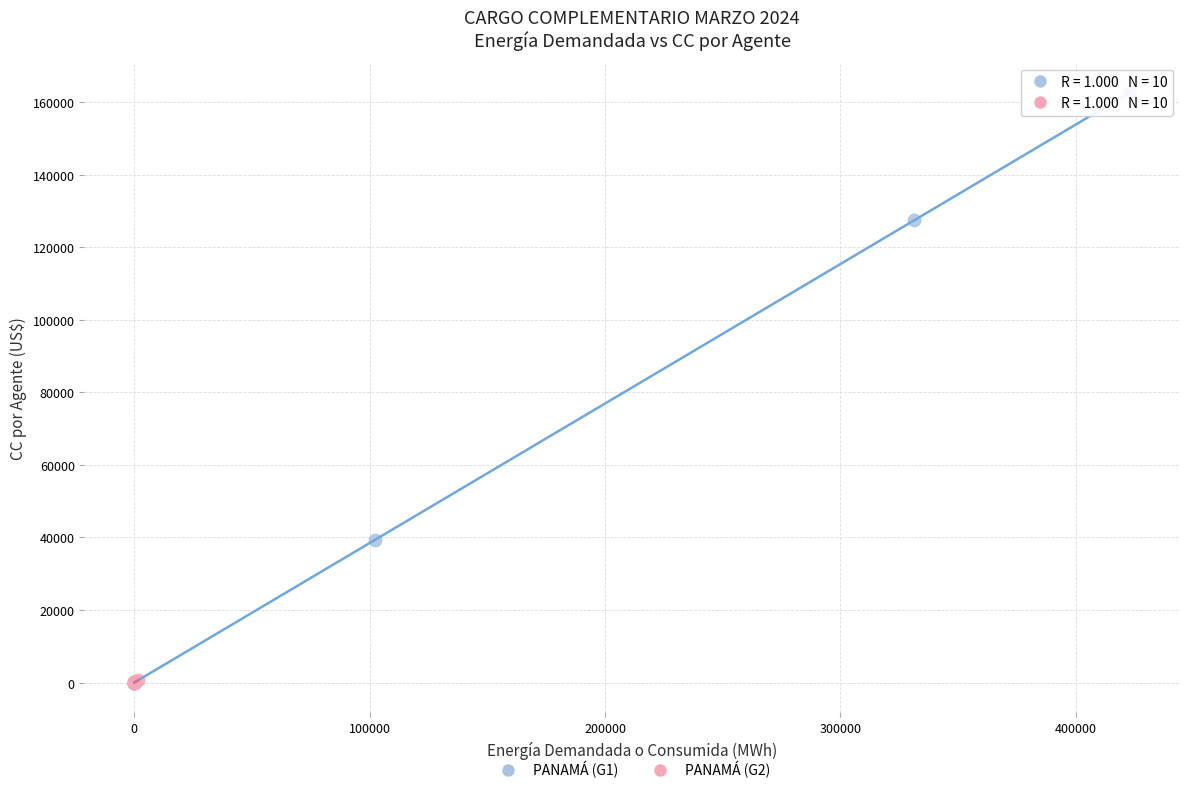

Which series has the largest Y range (max minus min)?

PANAMÁ (G1)